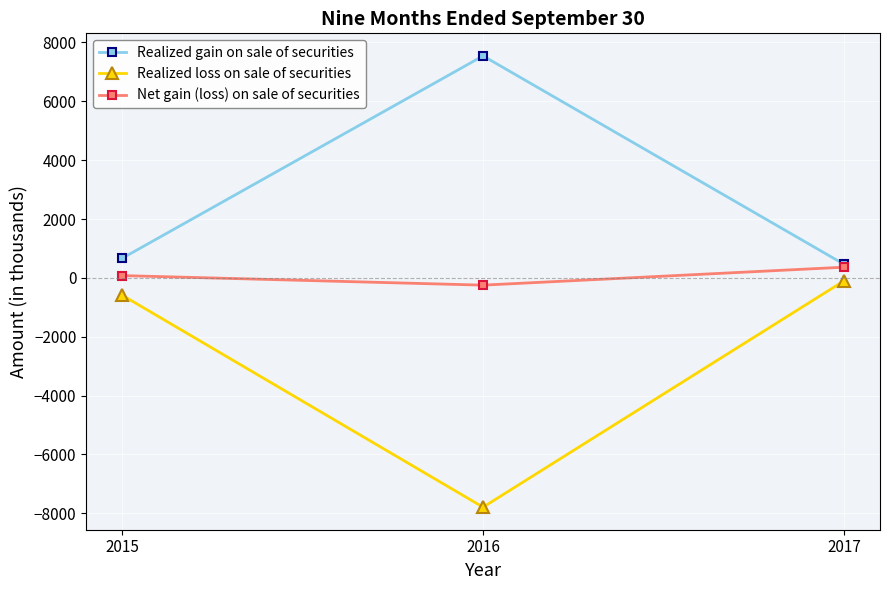

Where is Realized loss on sale of securities nearest to the value -3946?

2015